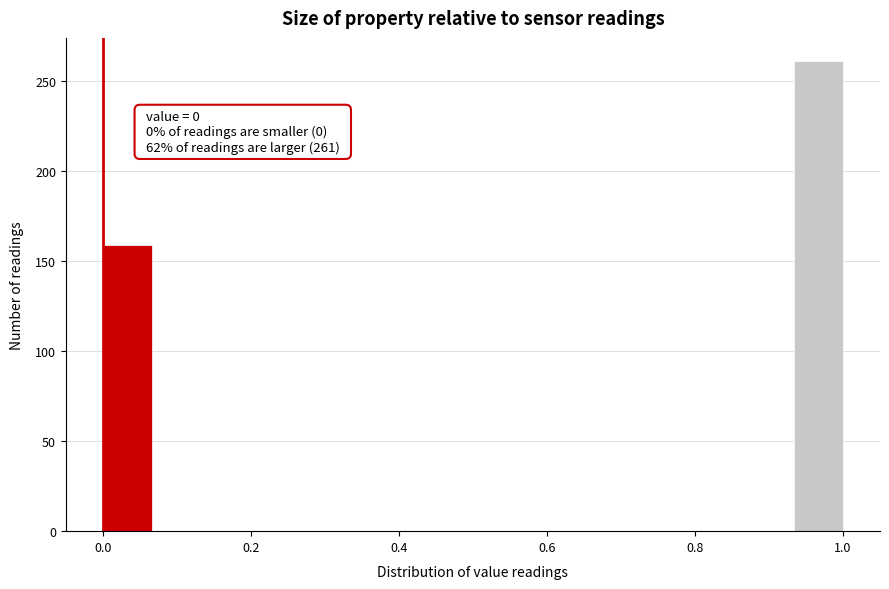

Read against the x-axis, roughly where is the centre of the tallest bar?

0.96